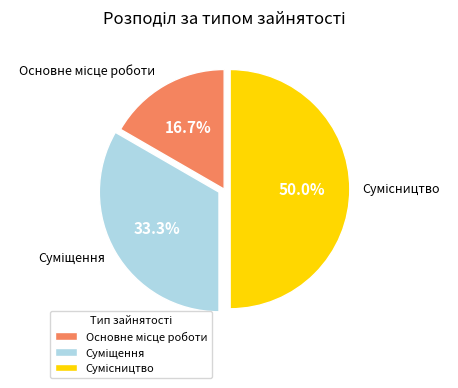

To the nearest percent, what is the combined percentage of Сумісництво and Основне місце роботи?

67%